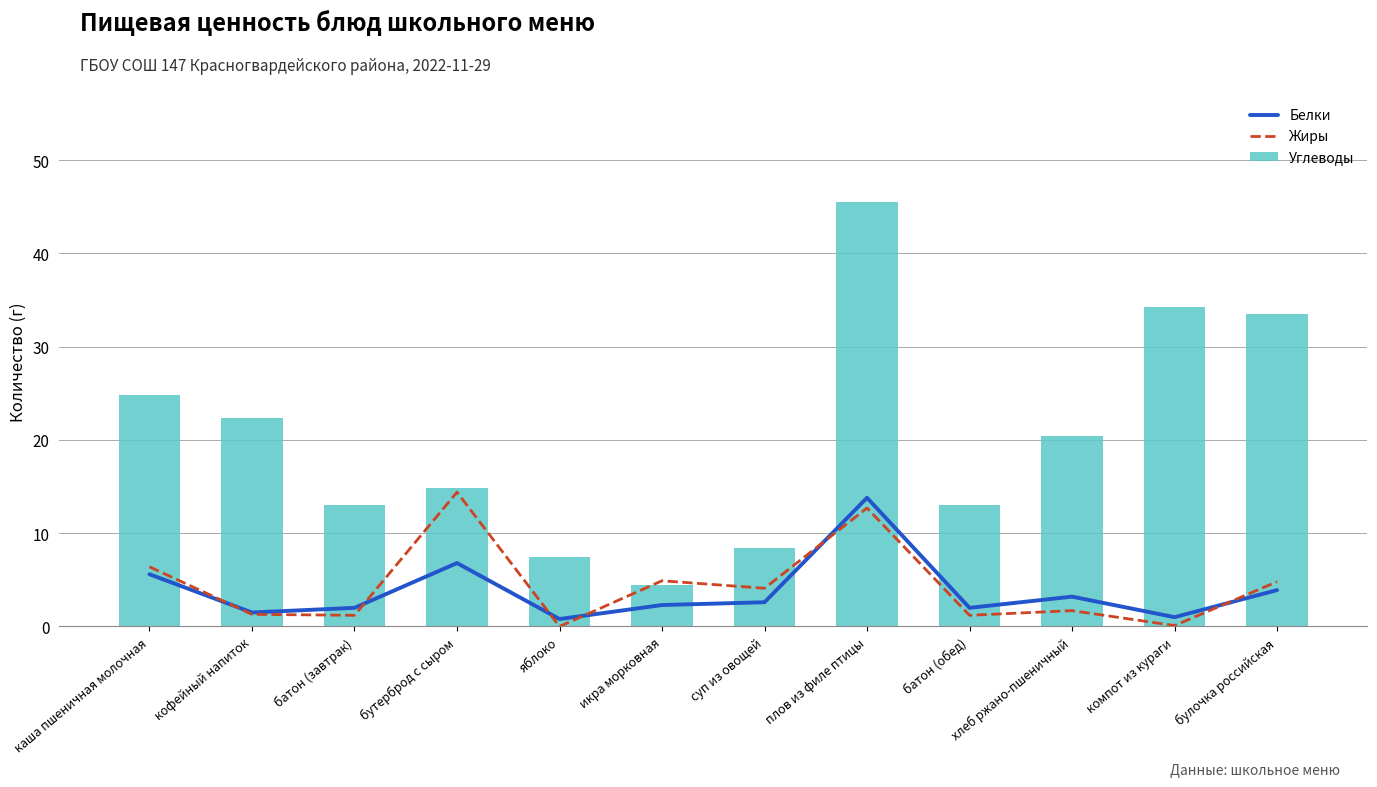

True or false: Жиры has a value of 2.0 at батон (обед).

False